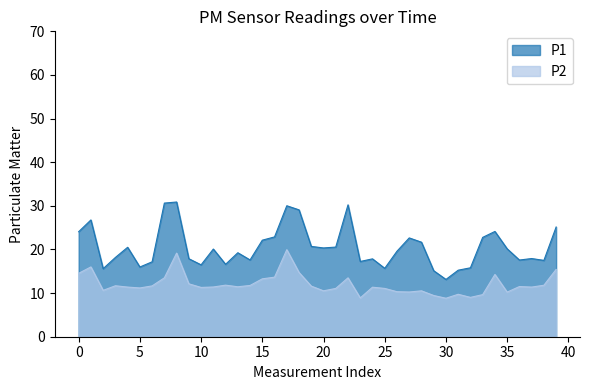

Which series has the largest range (max minus min)?

P1